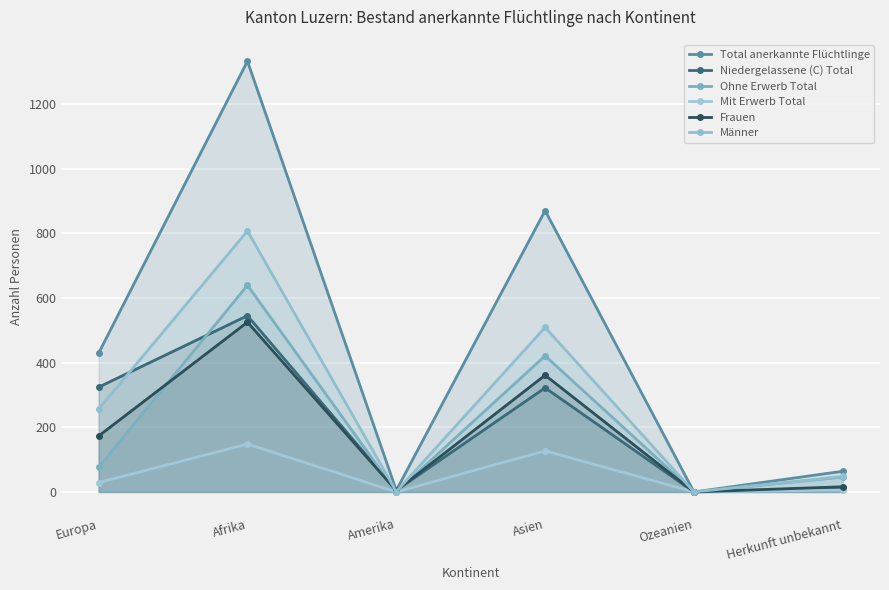

What is the total value across all series at Asien?

2610